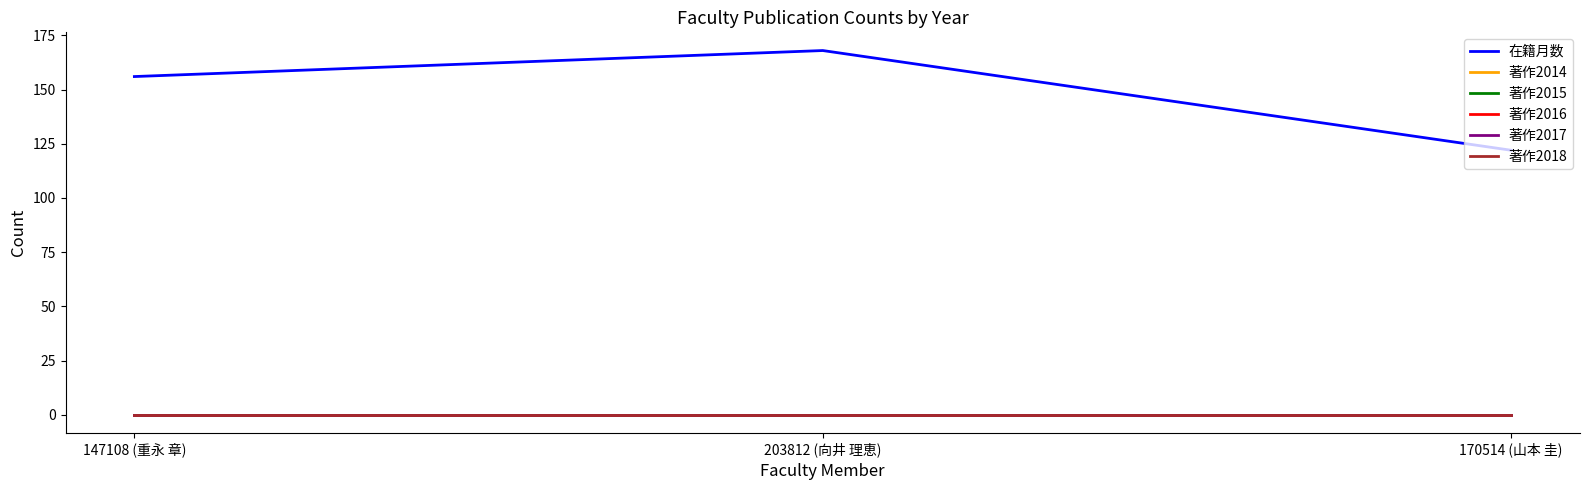

Does the chart have visible grid lines?

No